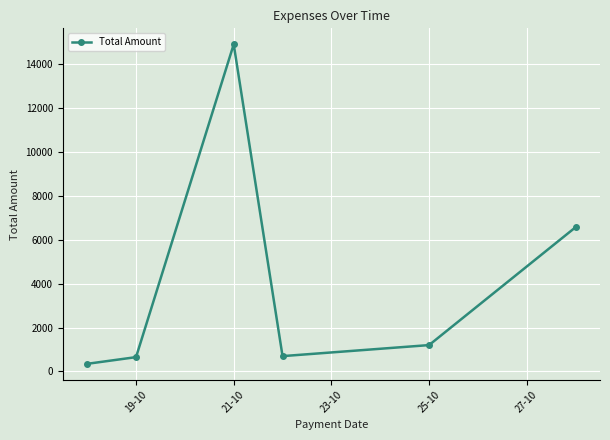

What is the average value?

4067